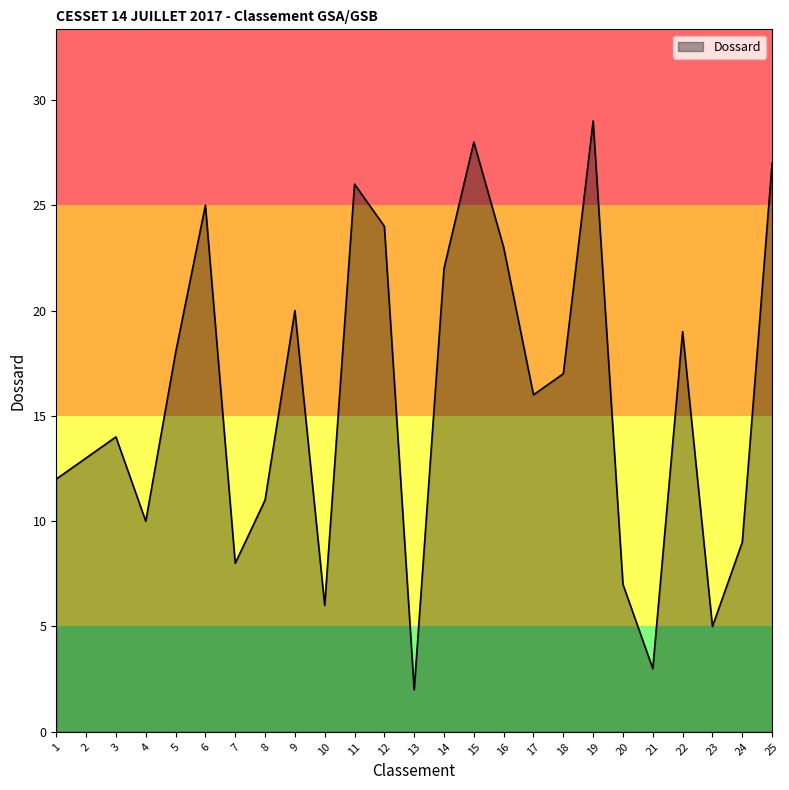

Is it true that the value at 6 is 33?

False